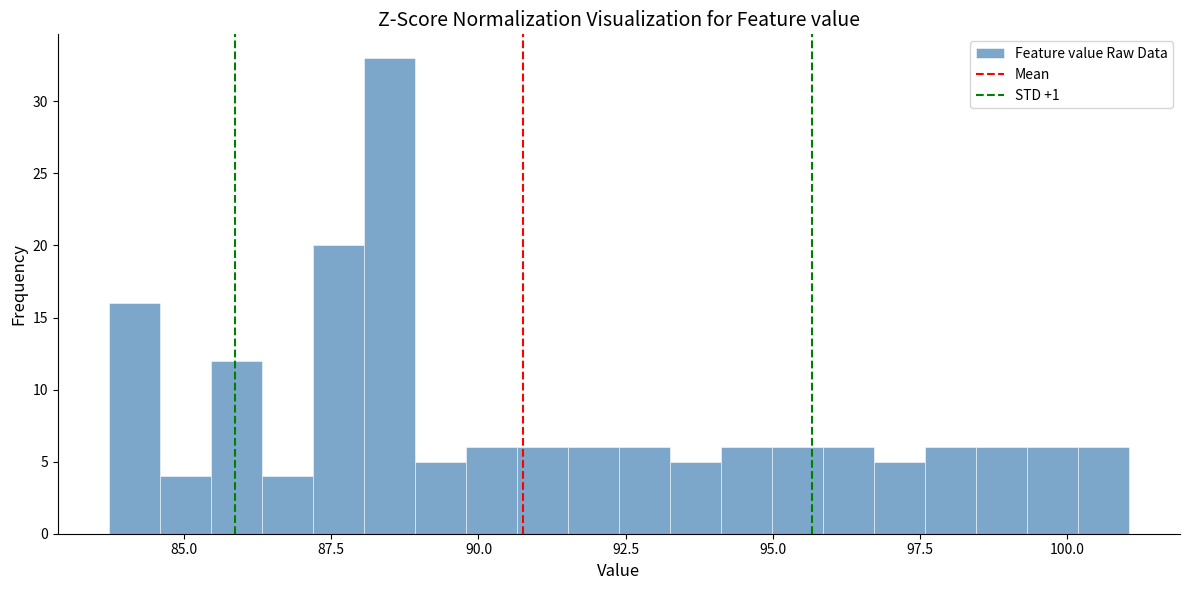

Read against the x-axis, roughly where is the centre of the tallest bar?

88.5